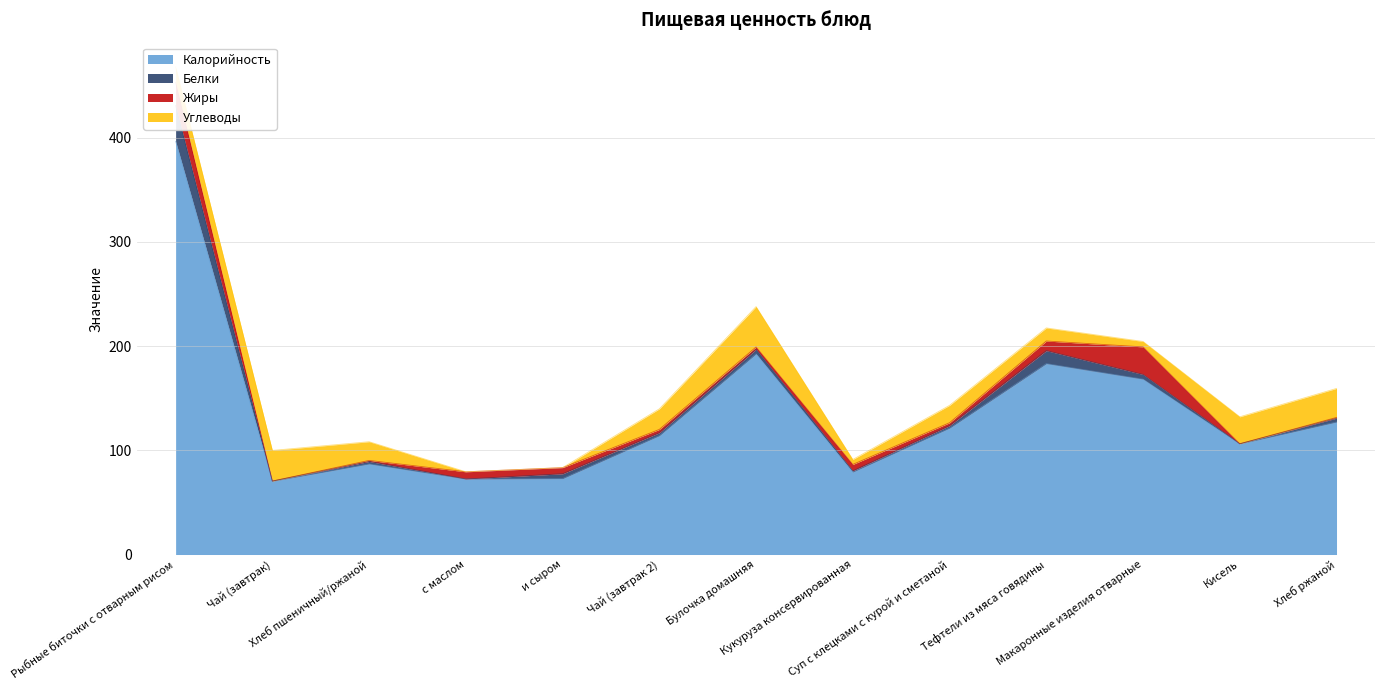

Which series ends up on top after the final intersection of Белки and Жиры?

Белки